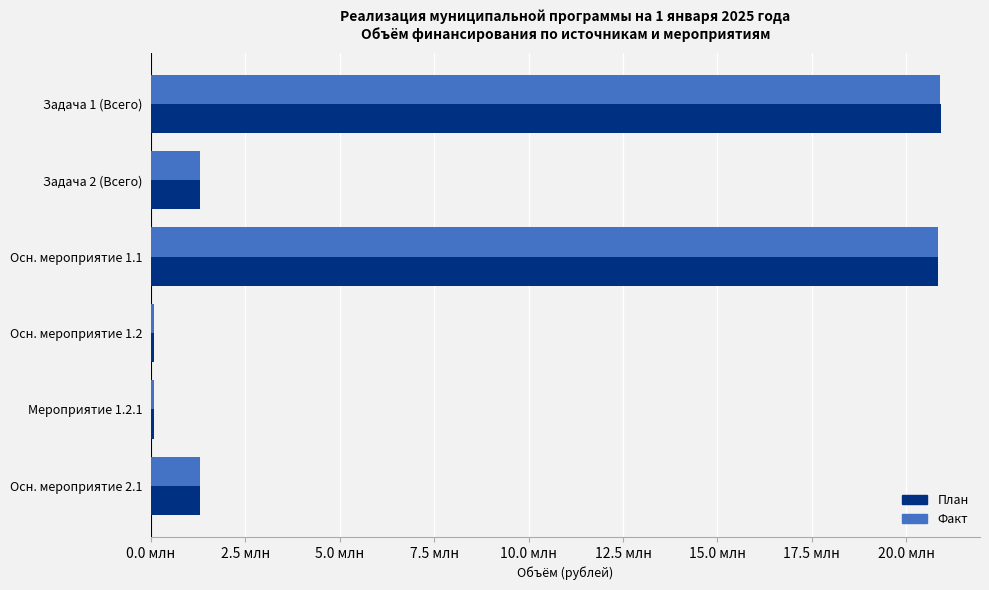

What are all the series names shown in the legend?

План, Факт